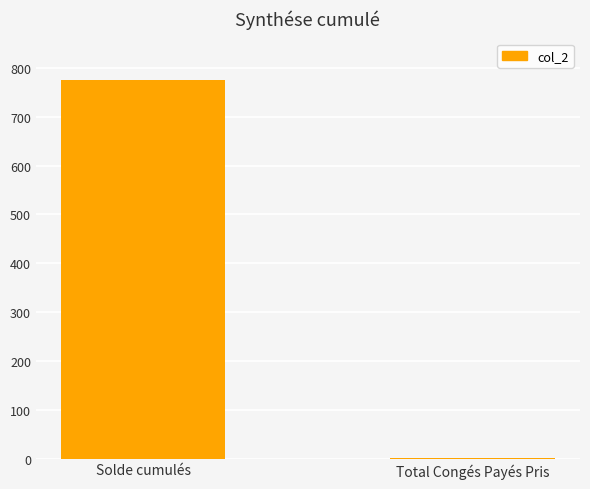

The chart shows a value of 774.2 at Solde cumulés. True or false?

True